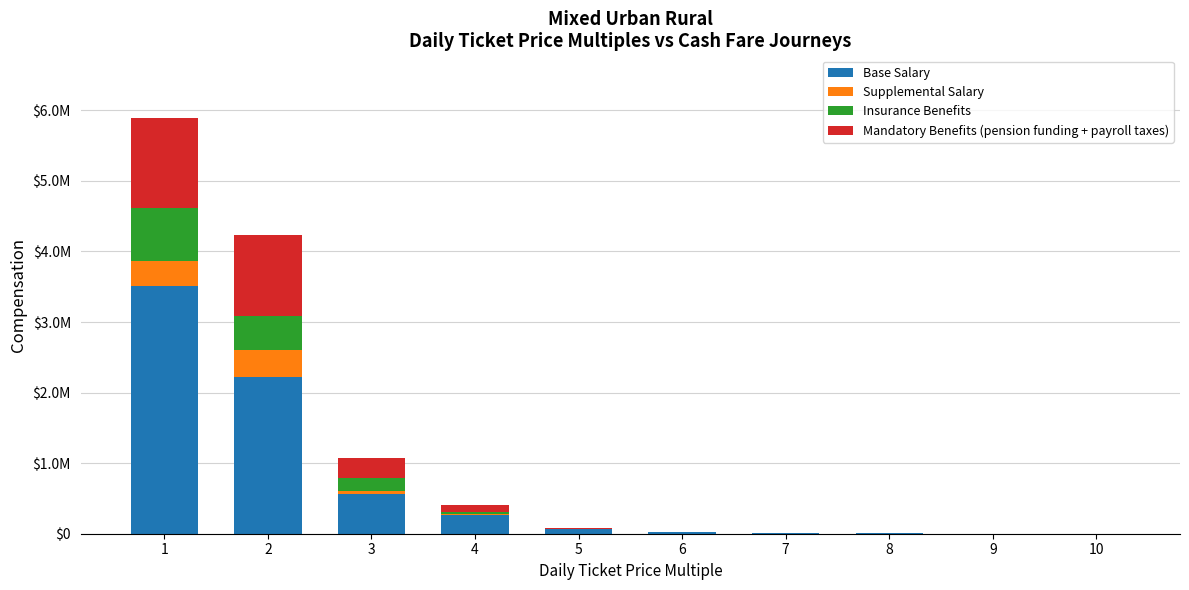

Does the chart contain stacked bars?

Yes